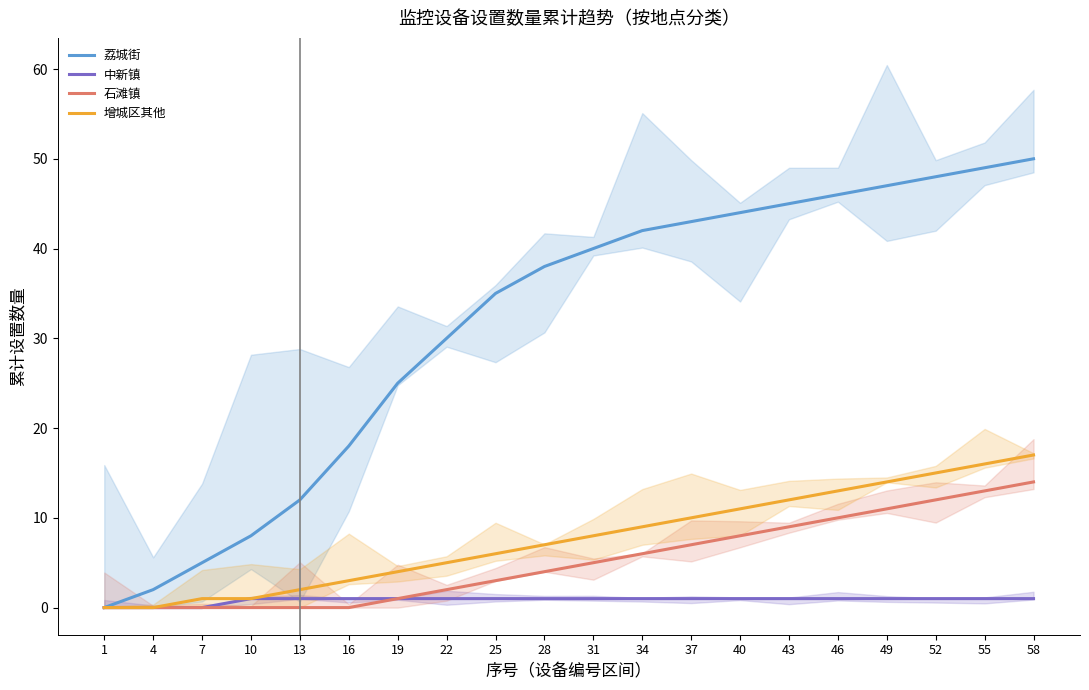

The value of 石滩镇 at 37 is 3. True or false?

False